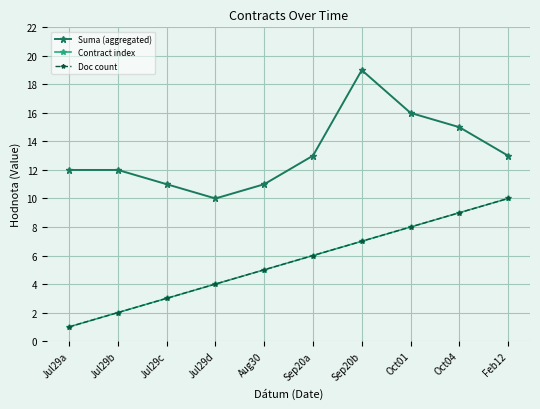

True or false: Suma (aggregated) and Doc count intersect in this chart.

False